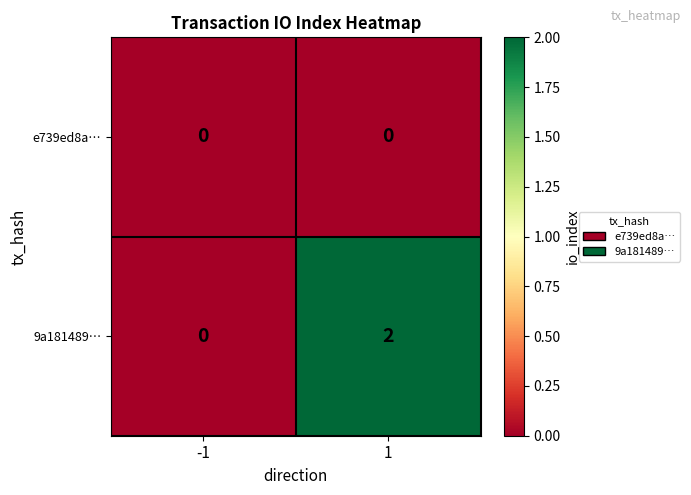

Is the value of e739ed8a… at -1 greater than the value of 9a181489… at 1?

No